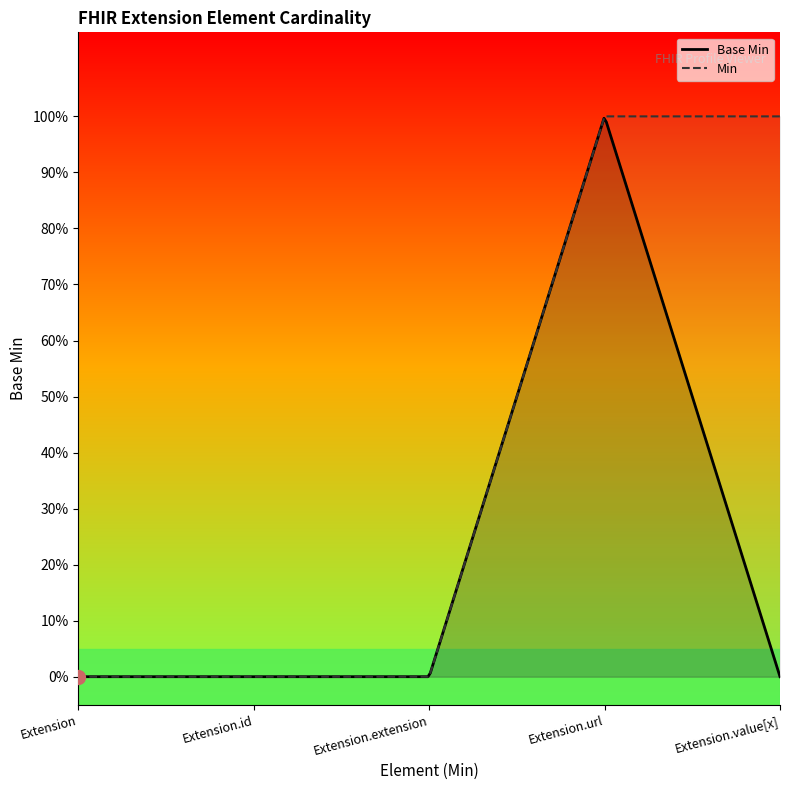

Reading left to right, what are all the values shown in this chart?

0	0	0	1	0